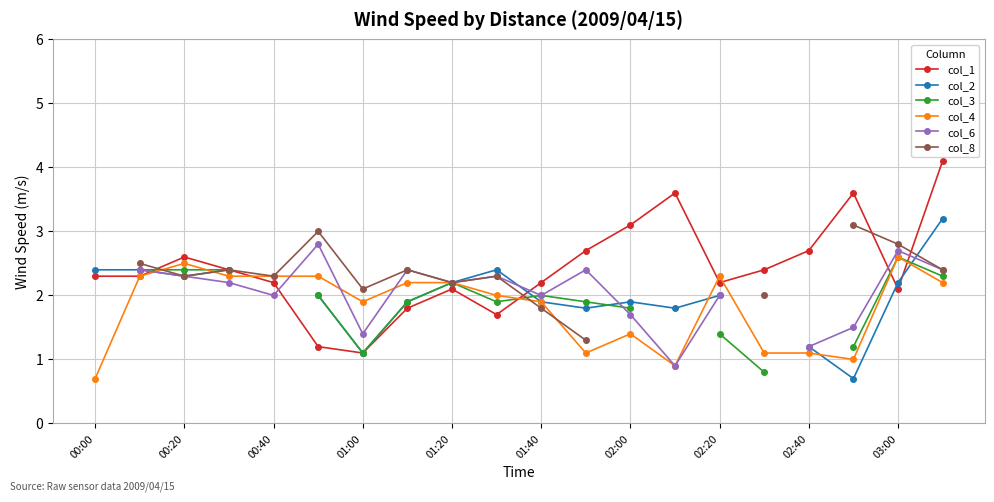

Where is the first local maximum for col_1?

00:20